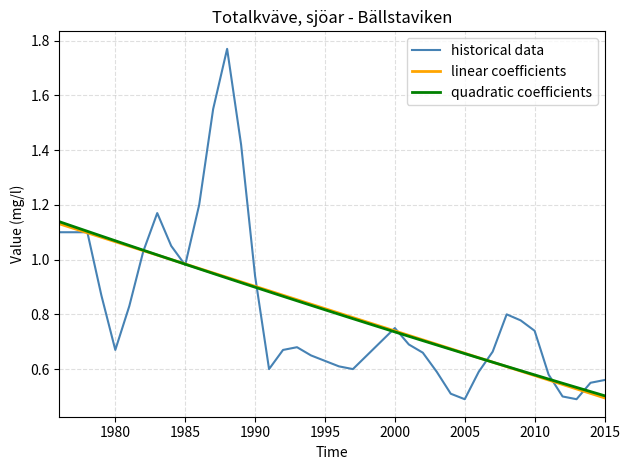

Which series has the widest spread of values?

historical data